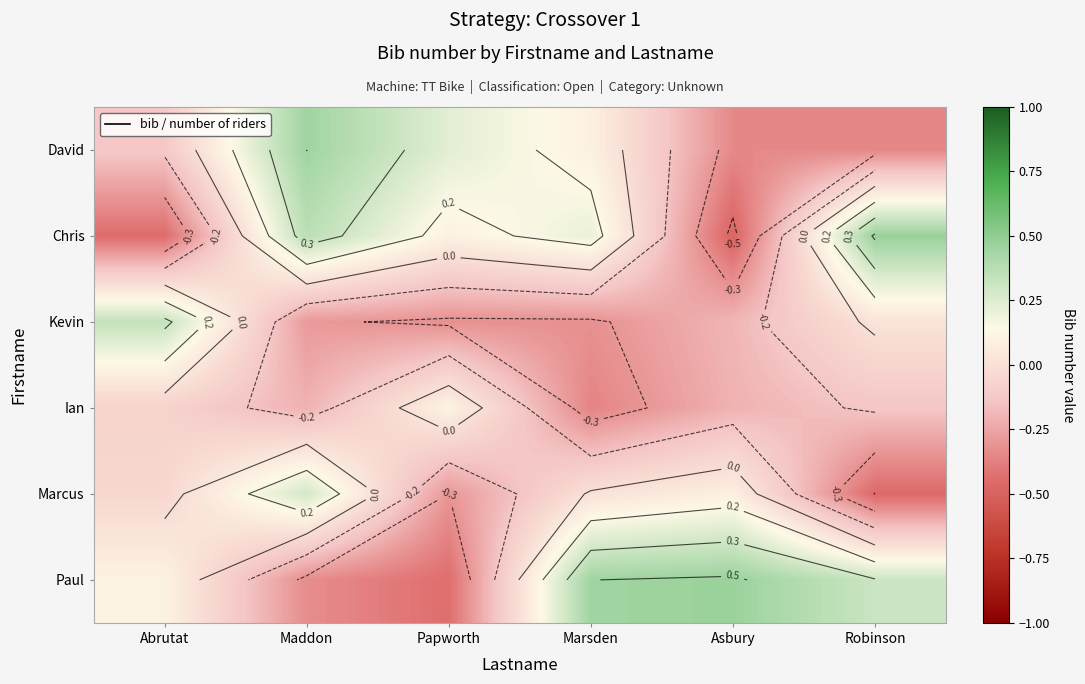

What is the difference between the Marcus values at Abrutat and Marsden?

0.1